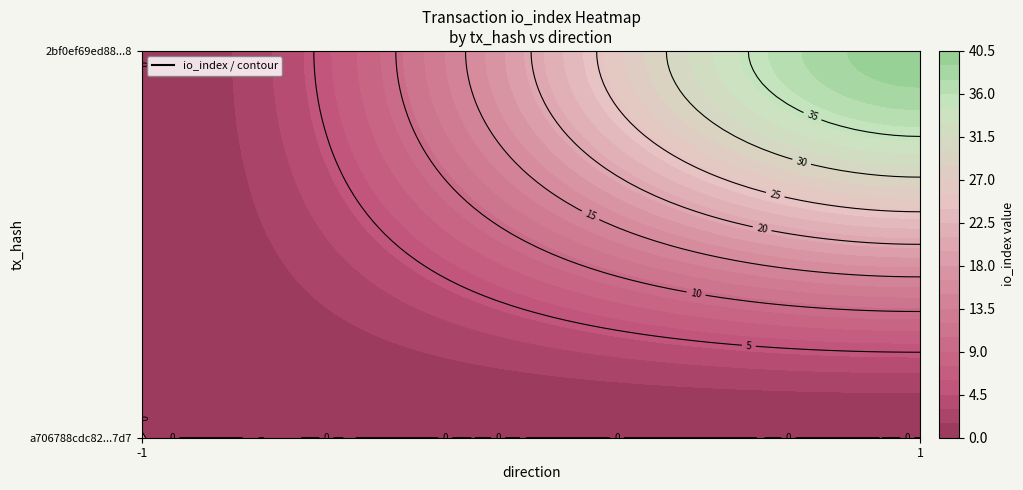

At how many categories does at least one series exceed 39?

1